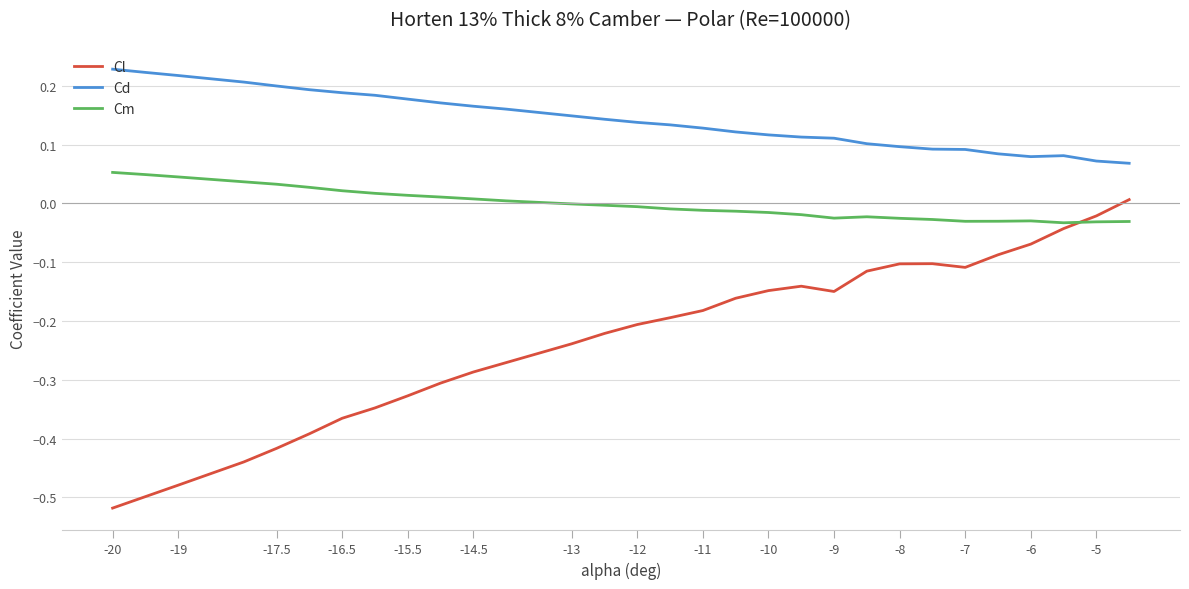

Which series has the largest total across all categories?

Cd